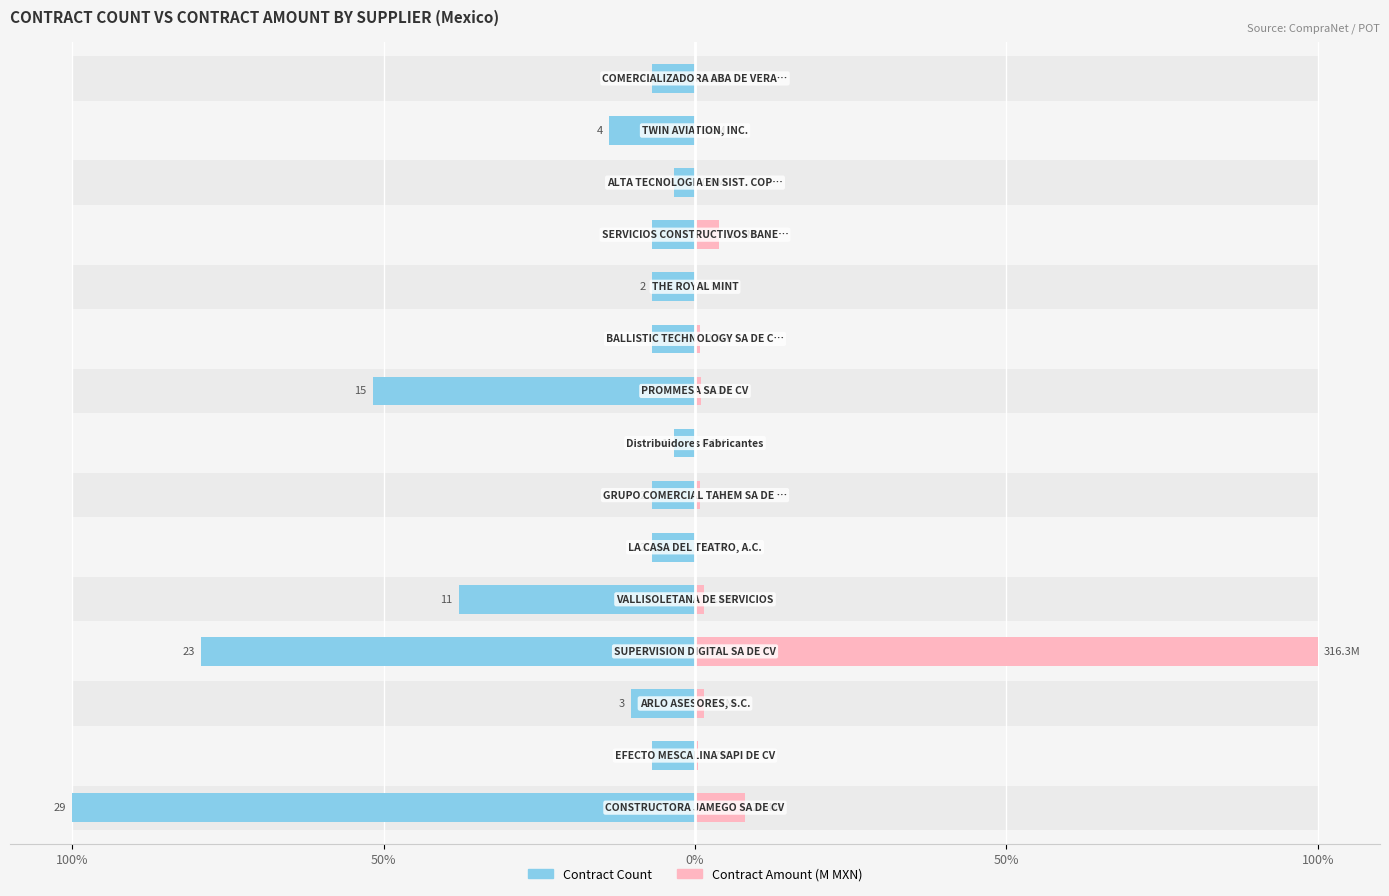

The Contract Amount (M) series shows 0.5 at 8. True or false?

False